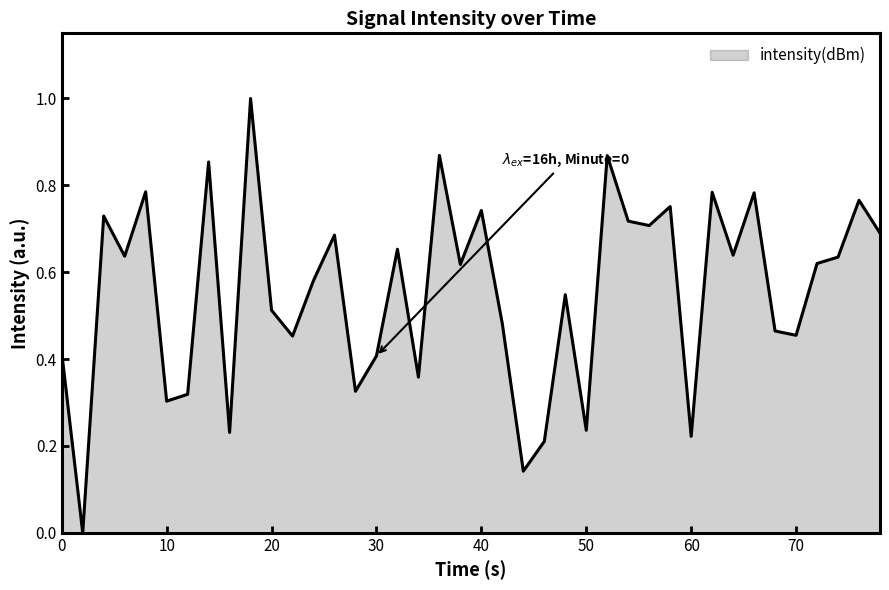

What is the greatest value displayed?

1.0